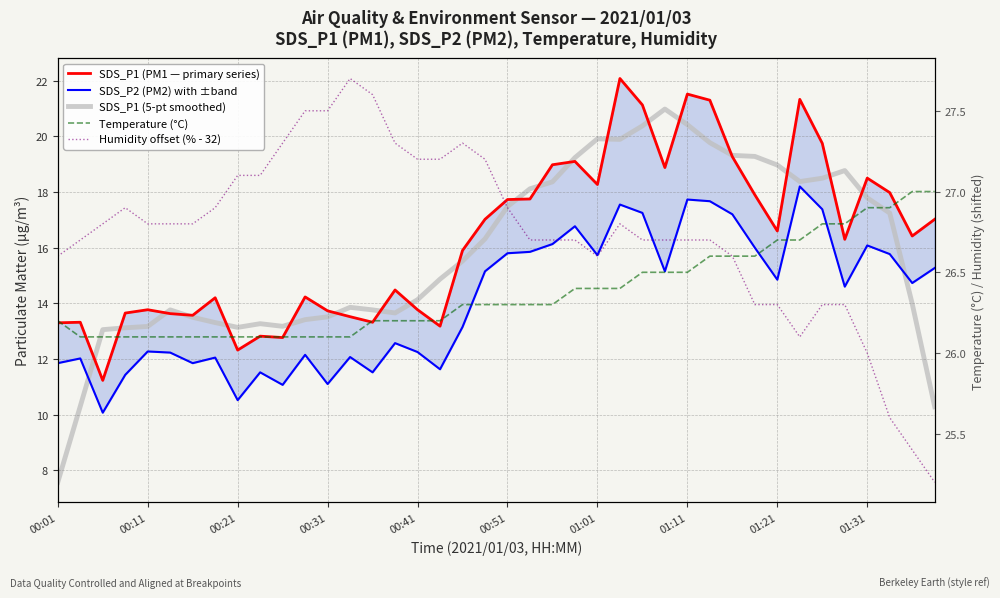

True or false: SDS_P2 (PM2) with ±band and SDS_P1 (PM1 — primary series) cross at least once.

False